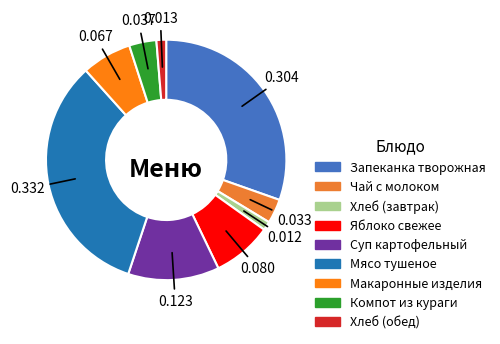

Count the number of slices in the pie.

9